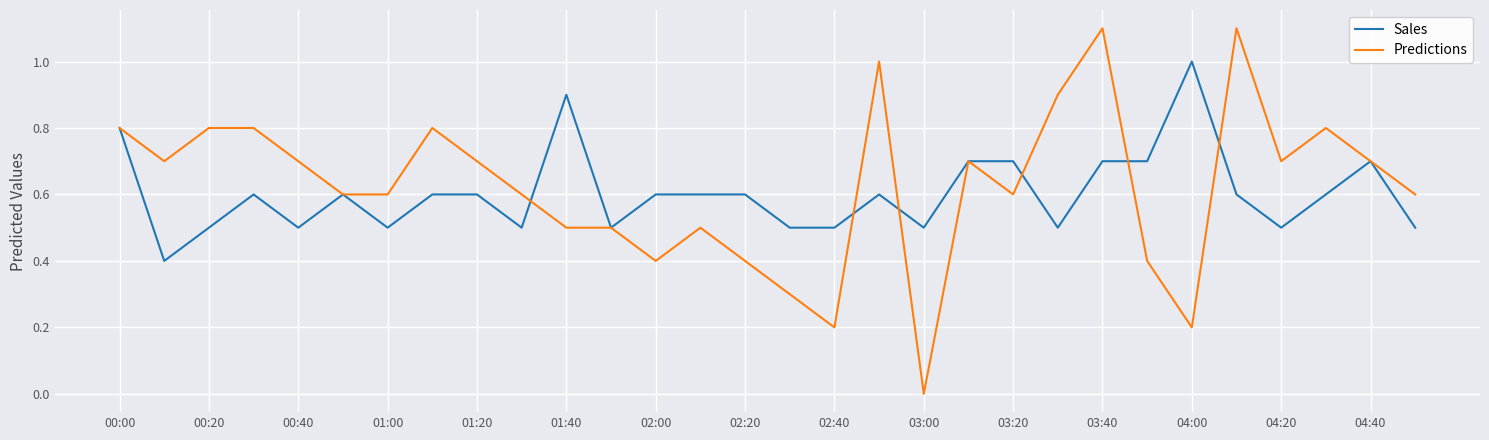

Rank the series by their maximum value, from lowest to highest.

Sales, Predictions